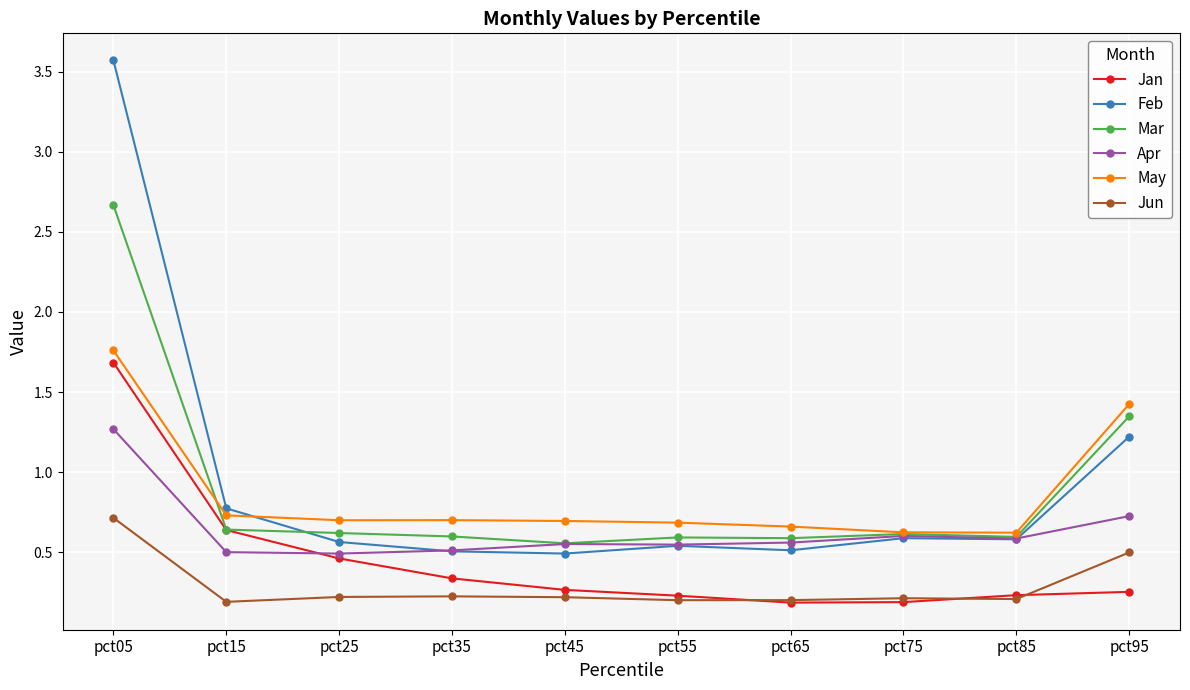

At how many categories does at least one series exceed 2?

1